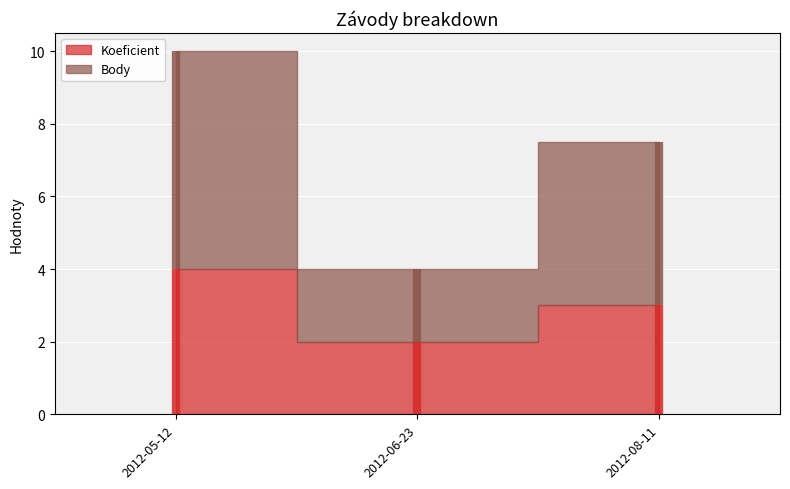

Which has a higher value, 2012-05-12 or 2012-08-11?

2012-05-12